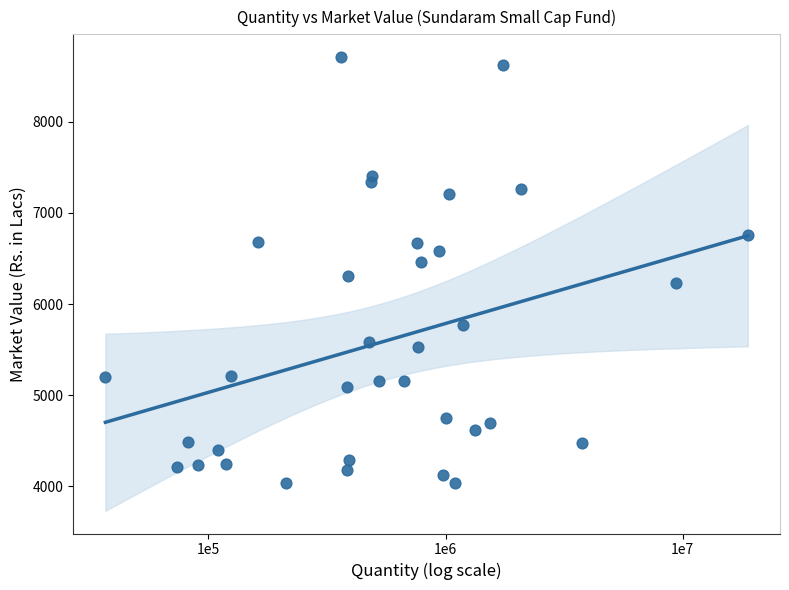

What is the range of Y values (max minus min)?

4675.6